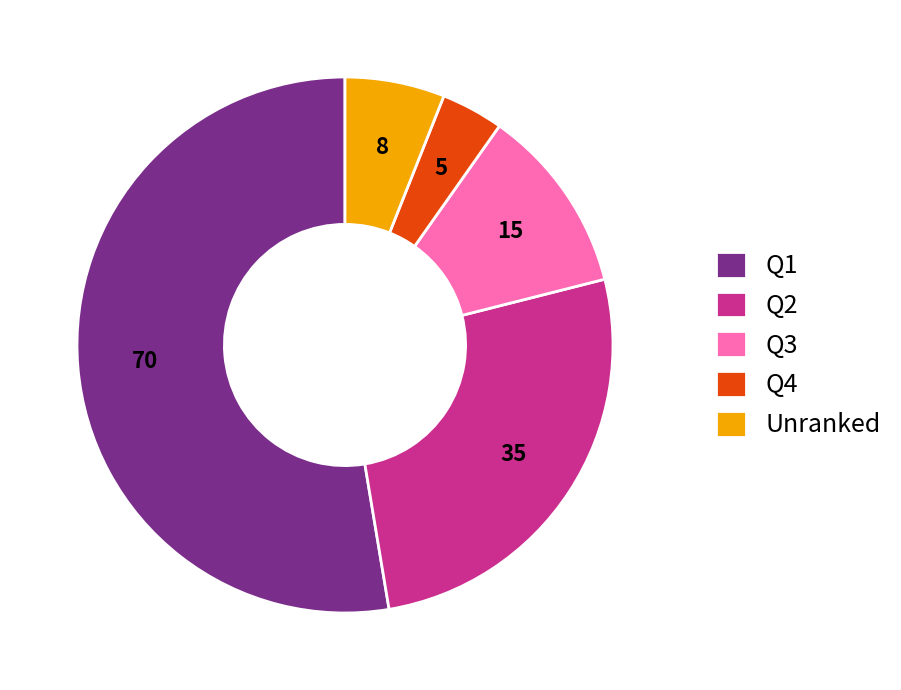

Does any single category account for the majority?

Yes